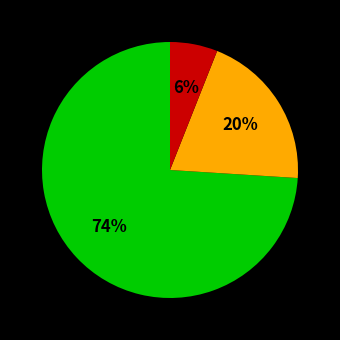

Is there a majority slice in this chart?

Yes